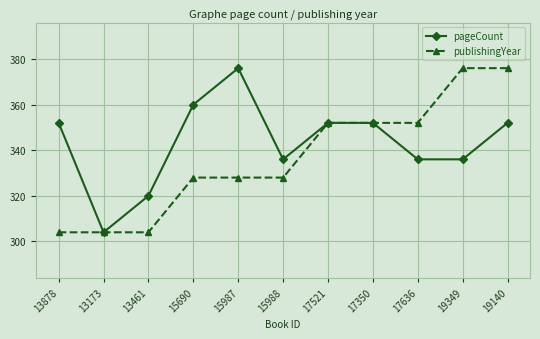

Rank the series by their average value, from highest to lowest.

pageCount, publishingYear